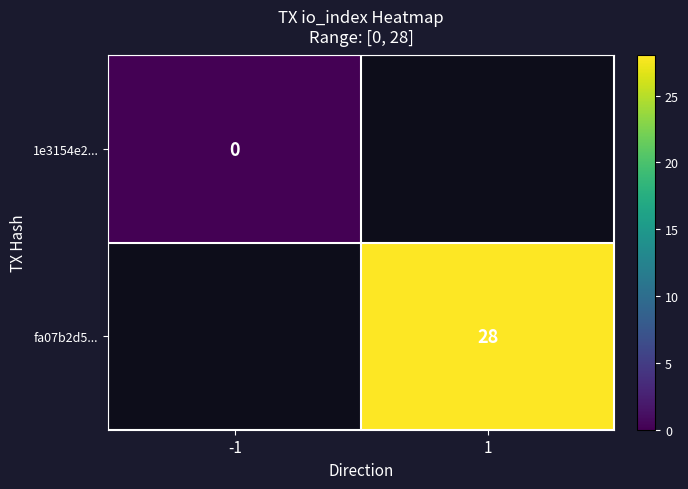

The fa07b2d5... series shows 28 at 1. True or false?

True